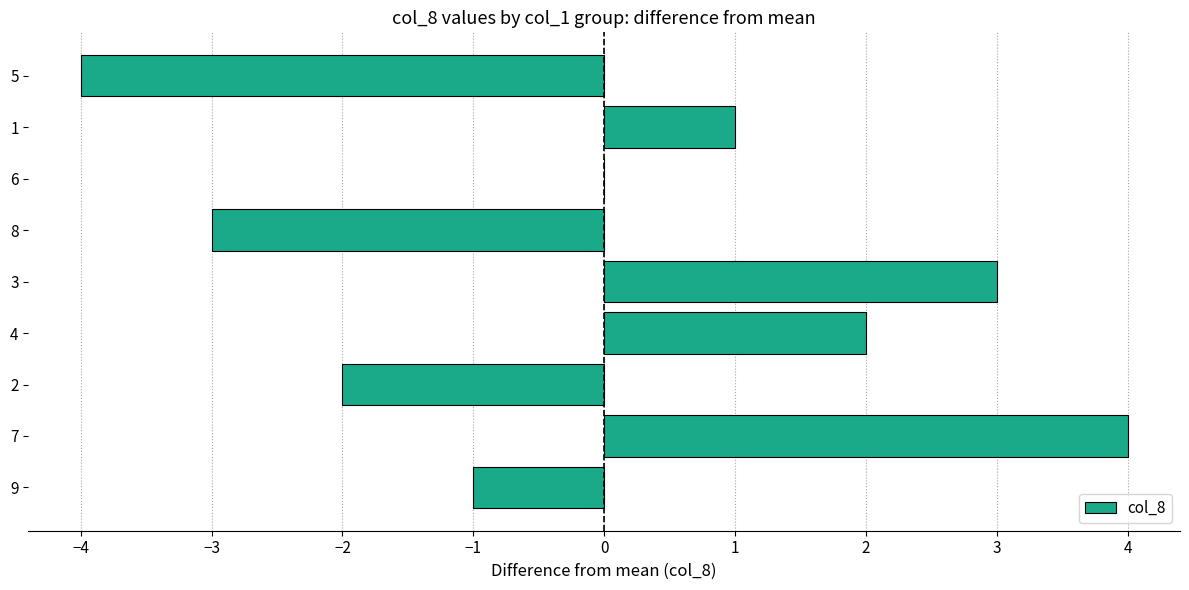

Are the bars horizontal?

Yes